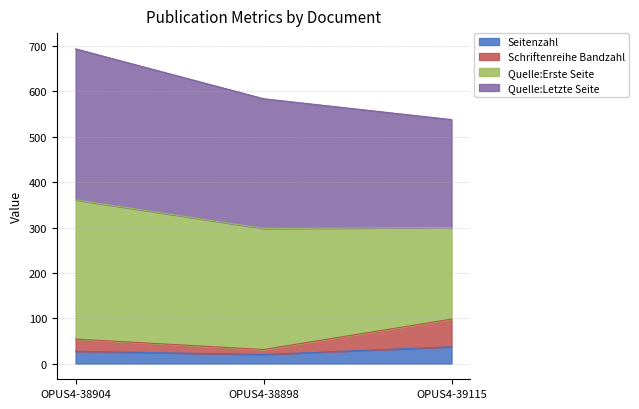

At which category is the sum across all series the highest?

OPUS4-38904